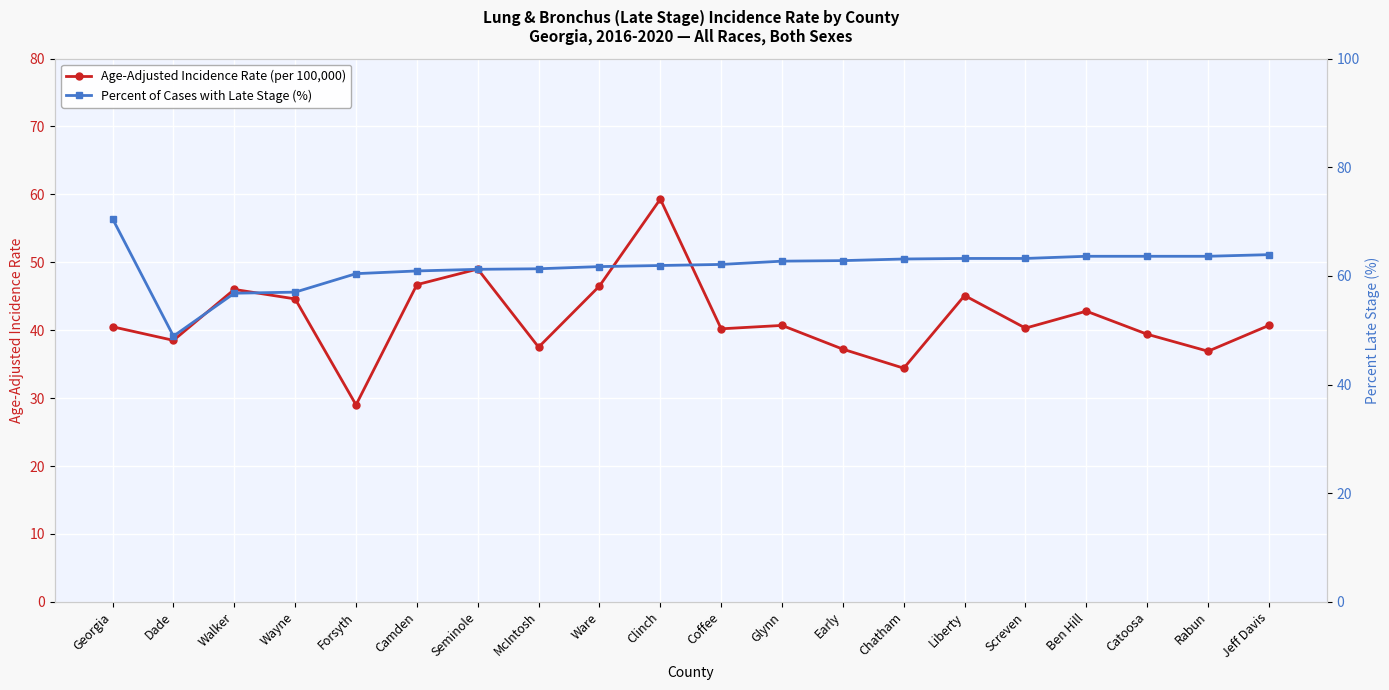

How many lines are shown in the chart?

2